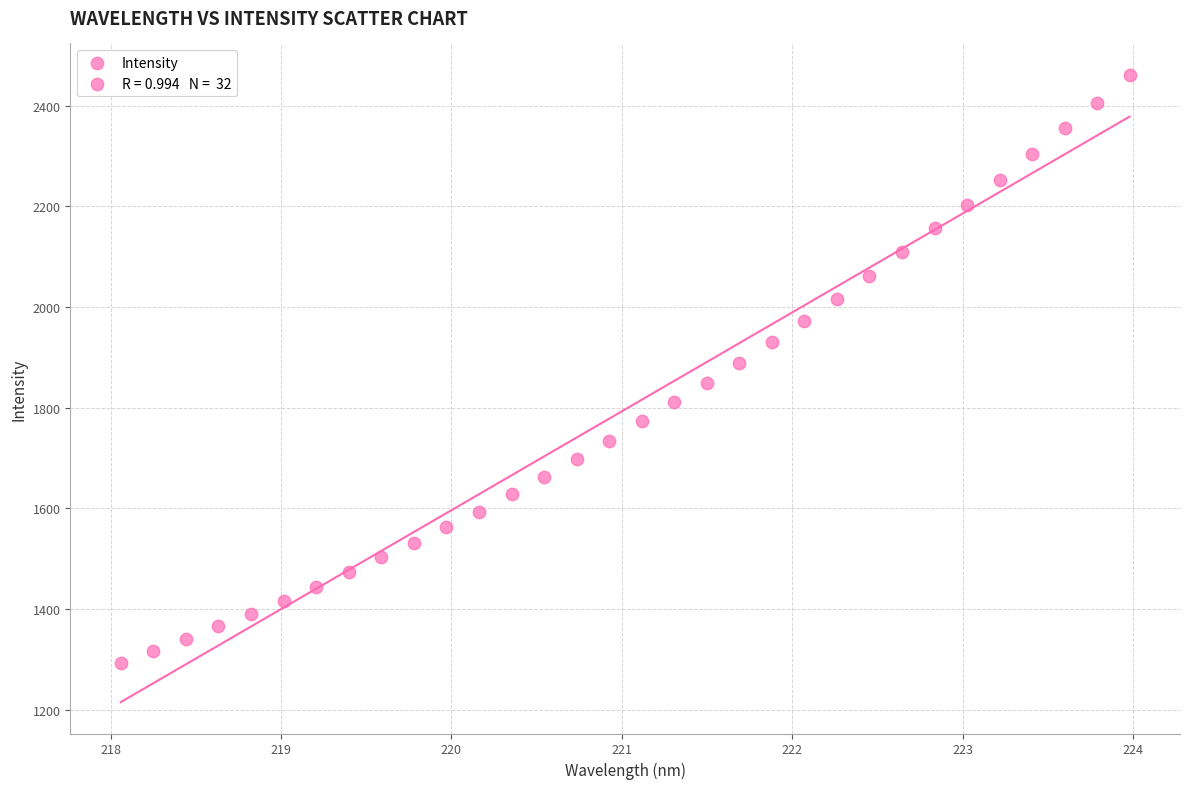

What is the range of X values (max minus min)?

5.9